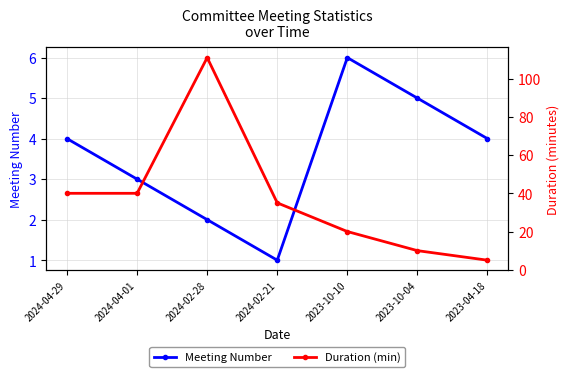

At which label is Duration (min) closest to 58?

2024-04-29